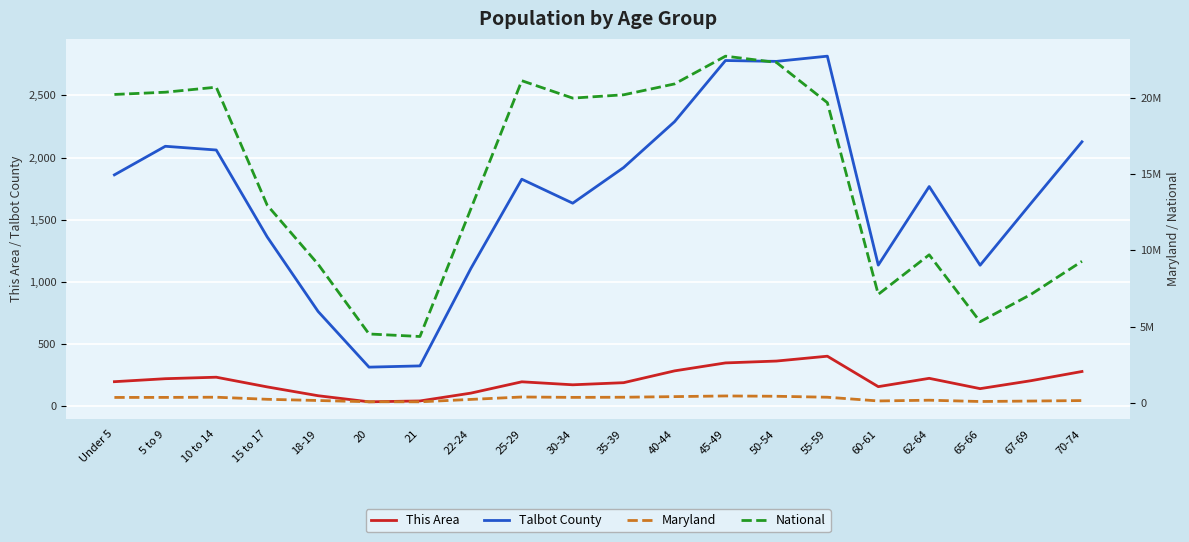

What is the highest value of the This Area series?

402